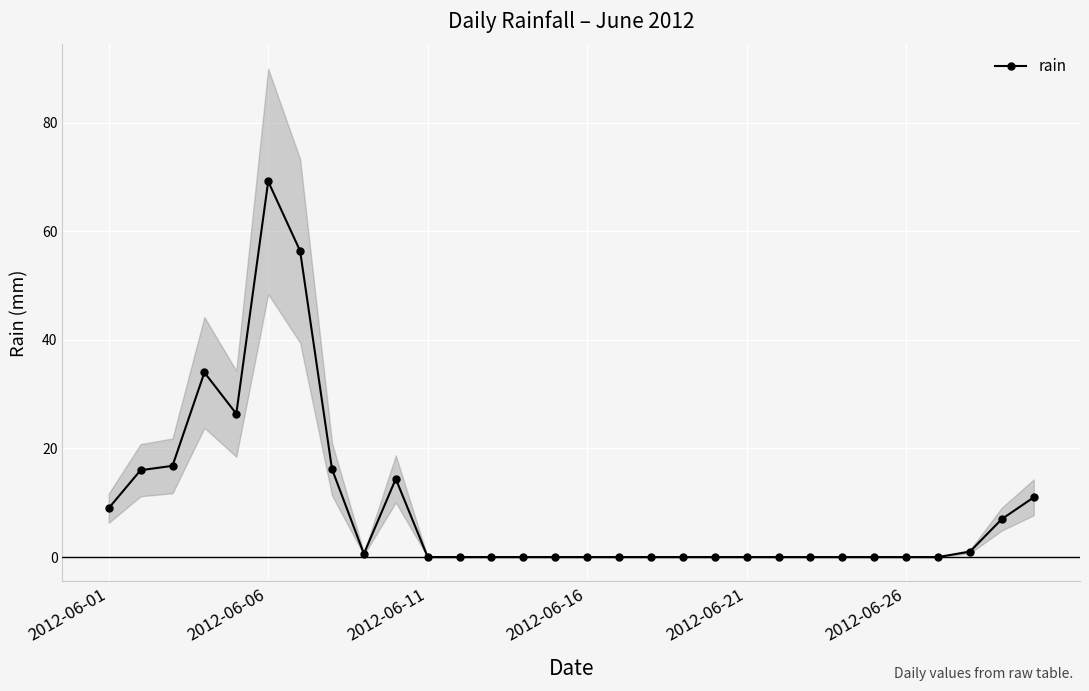

At which label does rain reach its peak?

2012-06-06